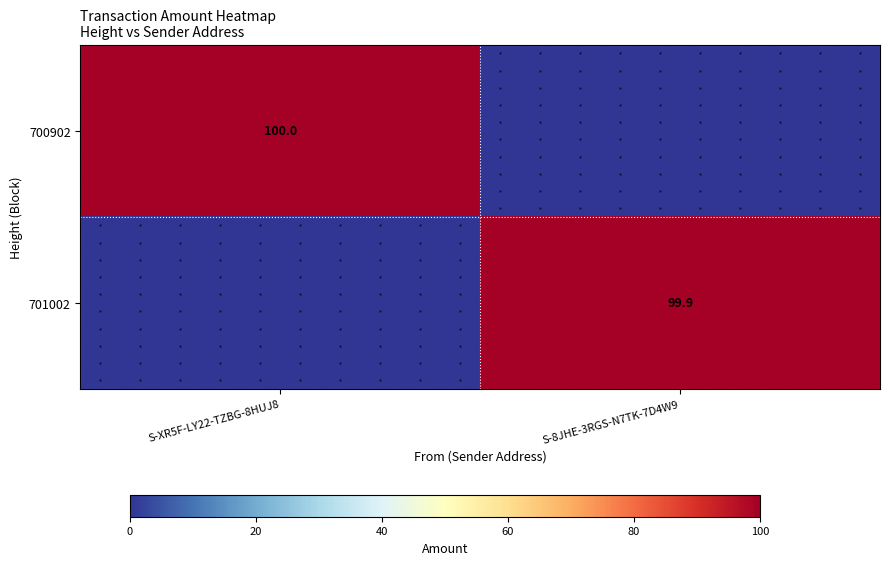

Which series has the widest spread of values?

700902